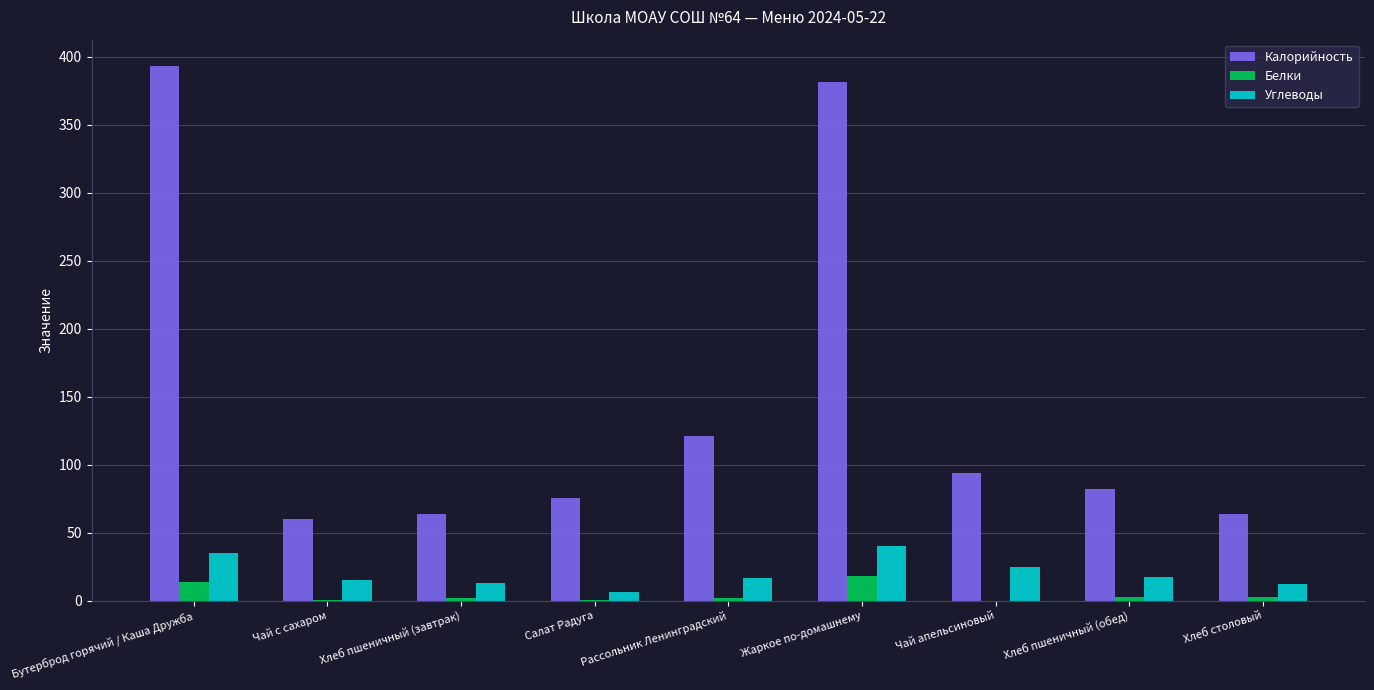

What are all the series names shown in the legend?

Калорийность, Белки, Углеводы